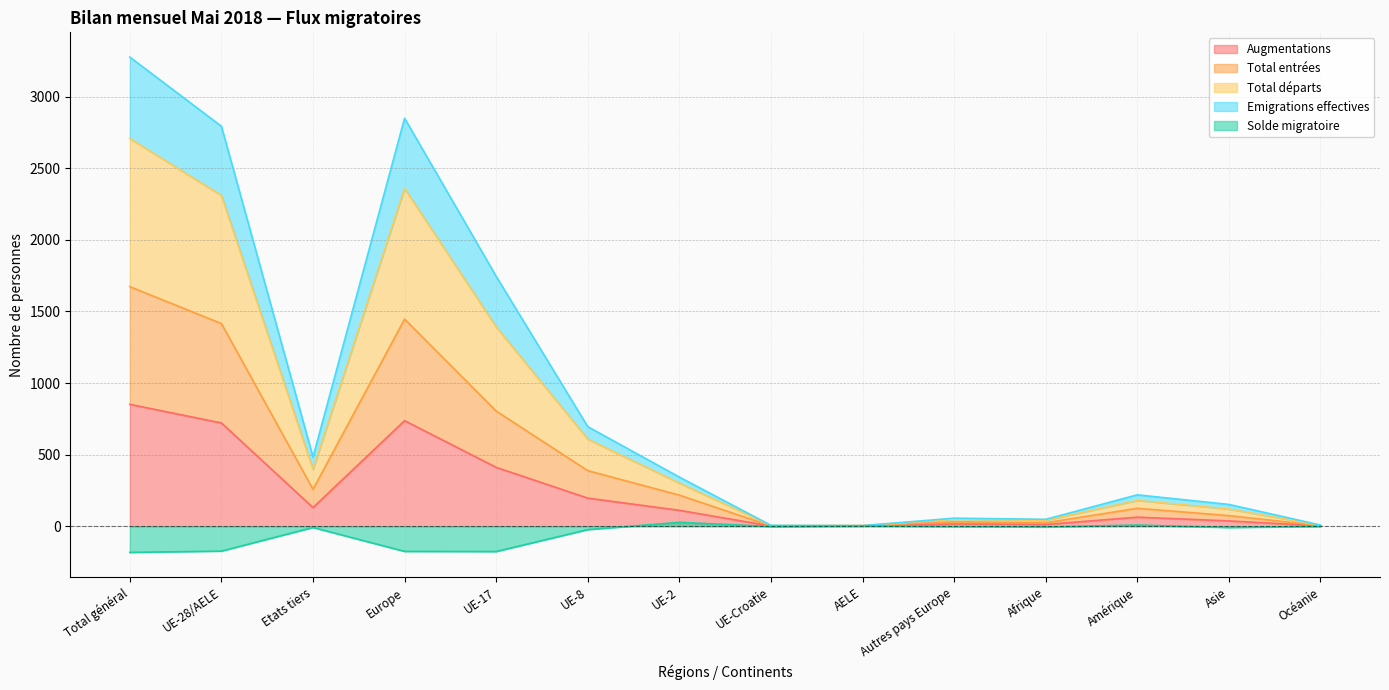

Rank the categories by Solde migratoire value from highest to lowest.

UE-2, Amérique, AELE, Océanie, UE-Croatie, Autres pays Europe, Afrique, Etats tiers, Asie, UE-8, UE-28/AELE, Europe, UE-17, Total général